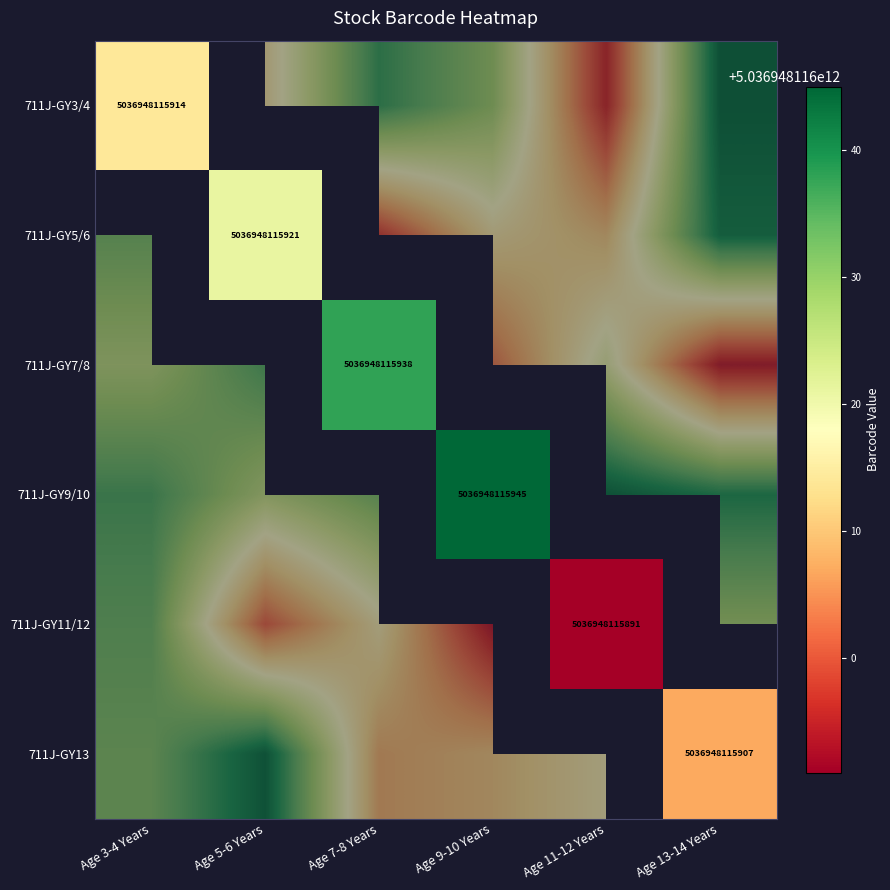

Is the value of 711J-GY3/4 at Age 5-6 Years greater than the value of 711J-GY13 at Age 5-6 Years?

No